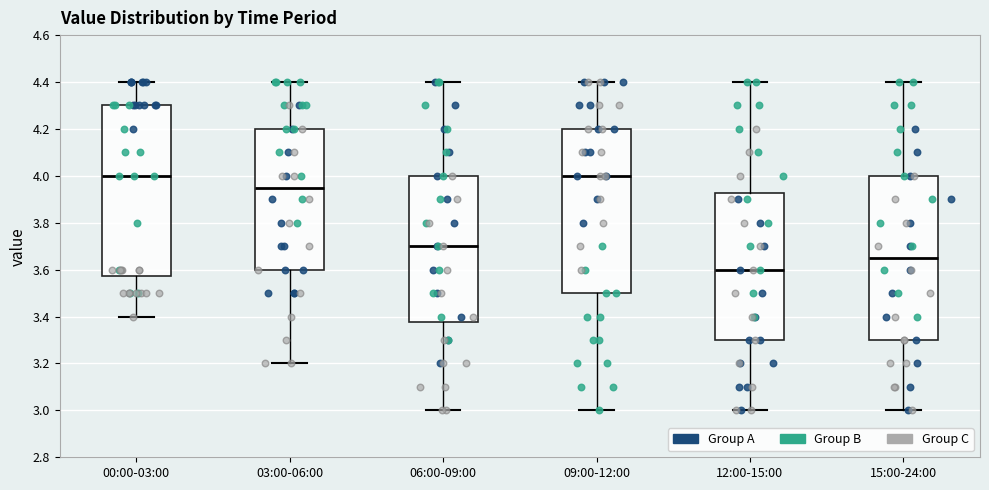

Reading left to right, read every box against the y-axis: the position of its median line, the range the box covers, and the ends of its whiskers. The values are not printed on the chart, so give them approximately, as read against the axis.

00:00-03:00: median 4.00, box 3.58 to 4.30, whiskers 3.40 to 4.40
03:00-06:00: median 3.96, box 3.60 to 4.20, whiskers 3.20 to 4.40
06:00-09:00: median 3.70, box 3.38 to 4.00, whiskers 3.00 to 4.40
09:00-12:00: median 4.00, box 3.50 to 4.20, whiskers 3.00 to 4.40
12:00-15:00: median 3.60, box 3.30 to 3.92, whiskers 3.00 to 4.40
15:00-24:00: median 3.66, box 3.30 to 4.00, whiskers 3.00 to 4.40